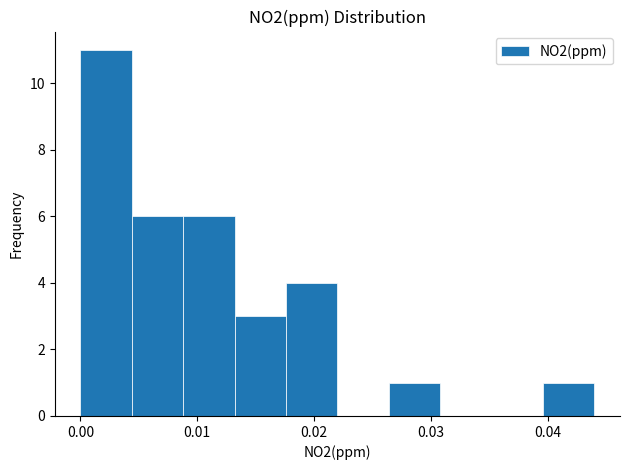

Reading left to right, transcribe this chart: for each bar, give the range it covers on the x-axis and its height. Neither the bar edges nor the heights are printed on the chart, so give them approximately, as read against the axes.

0.000 to 0.004: 11
0.004 to 0.009: 6
0.009 to 0.013: 6
0.013 to 0.018: 3
0.018 to 0.022: 4
0.022 to 0.026: 0
0.026 to 0.031: 1
0.031 to 0.035: 0
0.035 to 0.040: 0
0.040 to 0.044: 1